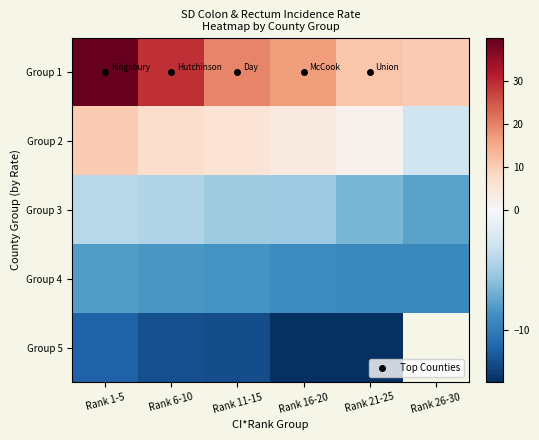

Is it true that Group 4 equals -5.9 at Rank 11-15?

False